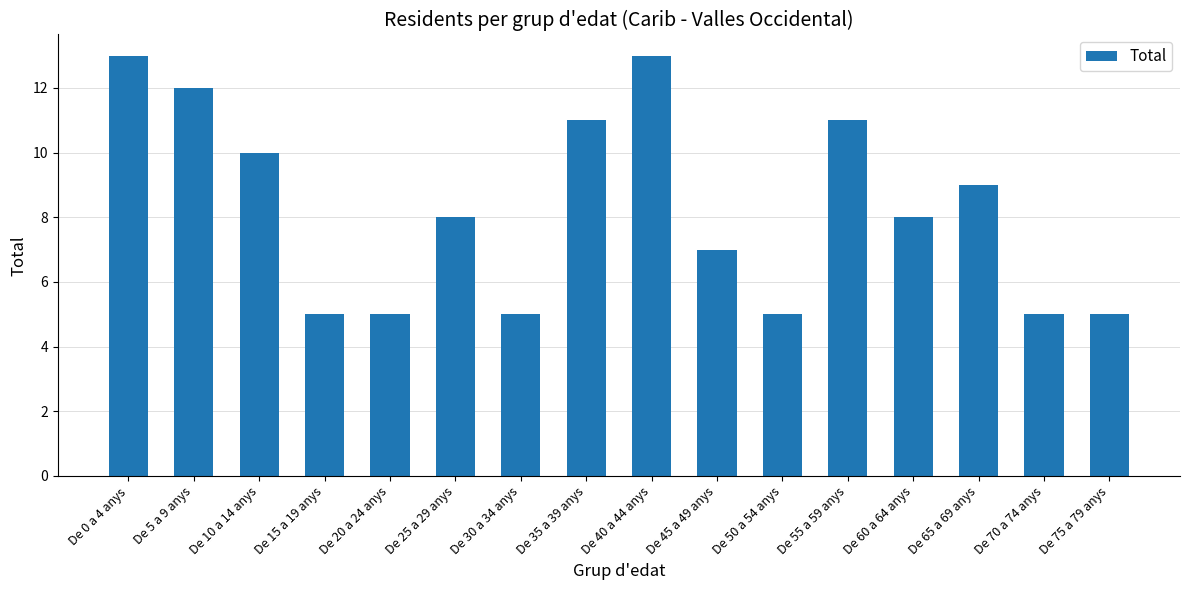

Which has a higher value, De 45 a 49 anys or De 5 a 9 anys?

De 5 a 9 anys